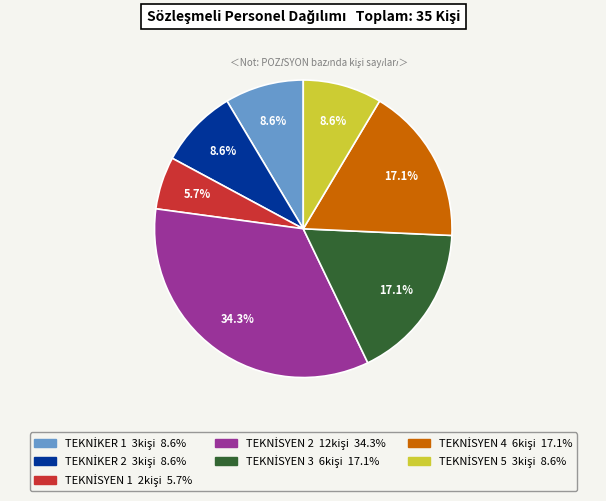

Is there any slice that represents more than half of the pie?

No